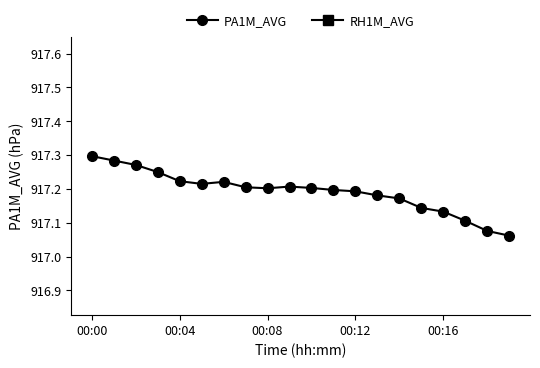

What is the sum of the PA1M_AVG values at 11 and 15?

1834.3